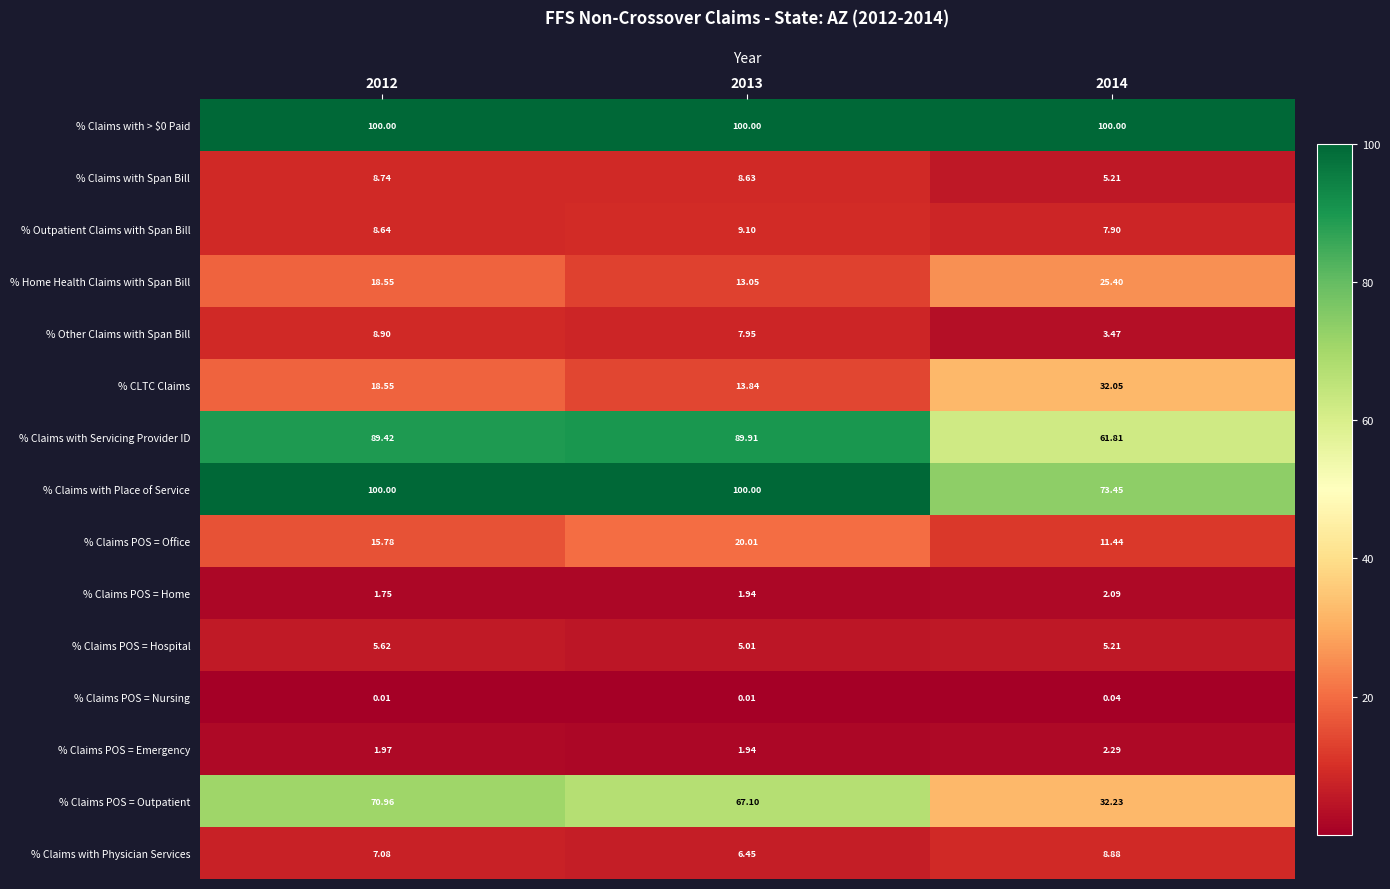

Is the value of % Claims POS = Home at 2013 greater than the value of % Claims with Span Bill at 2012?

No